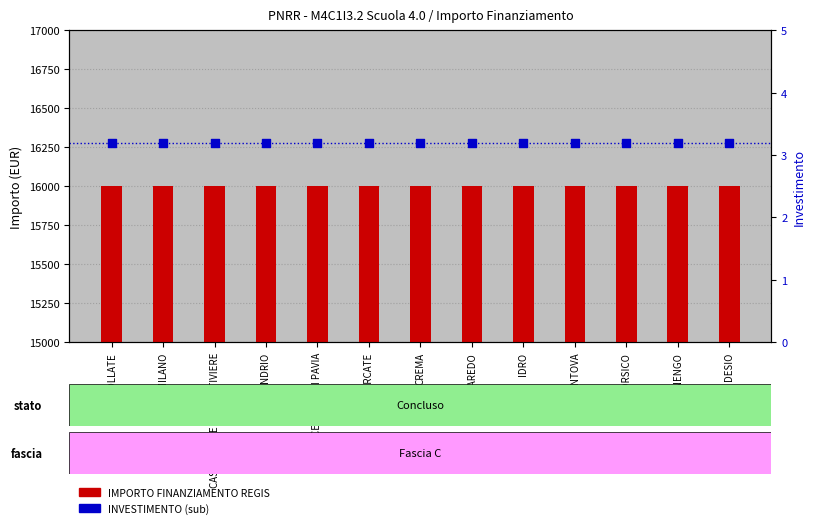

Which series reaches the maximum Y coordinate?

IMPORTO FINANZIAMENTO REGIS